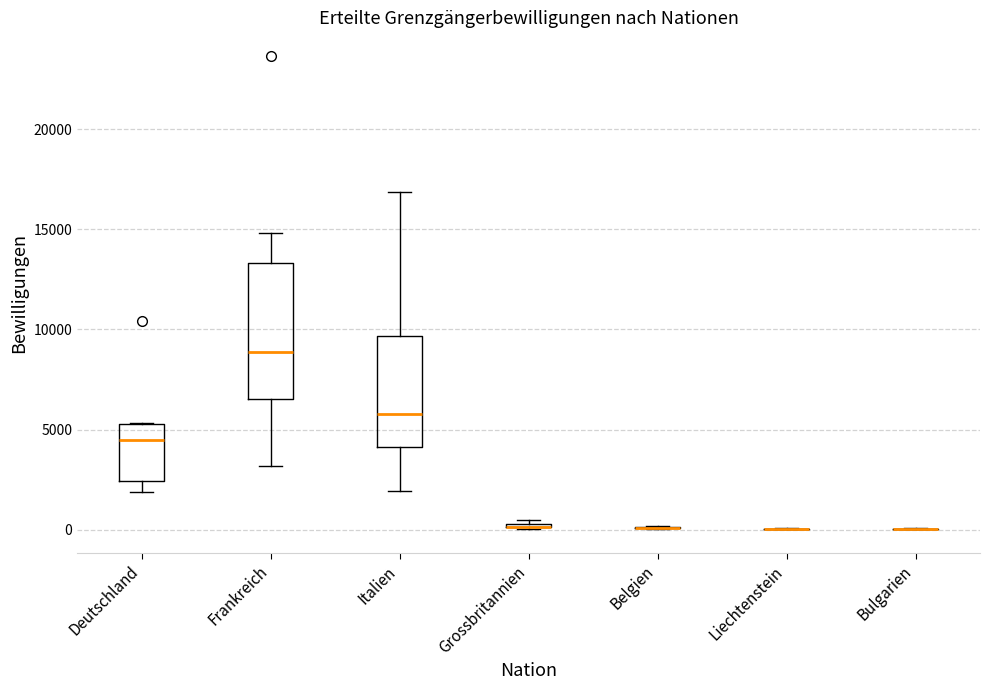

Comparing the boxes themselves (not the whiskers), which one is the tallest?

Frankreich